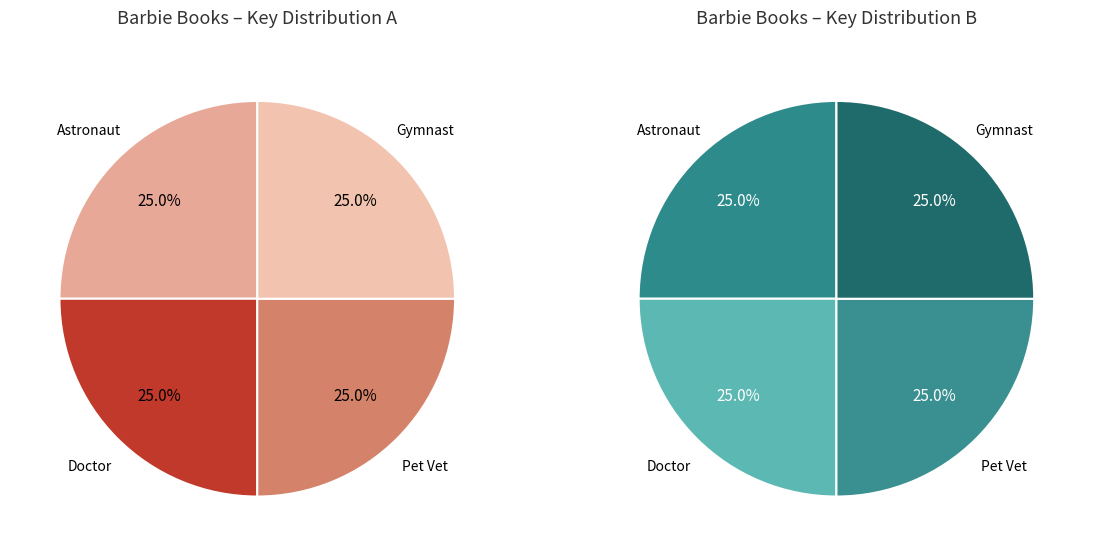

Is there a majority slice in this chart?

No